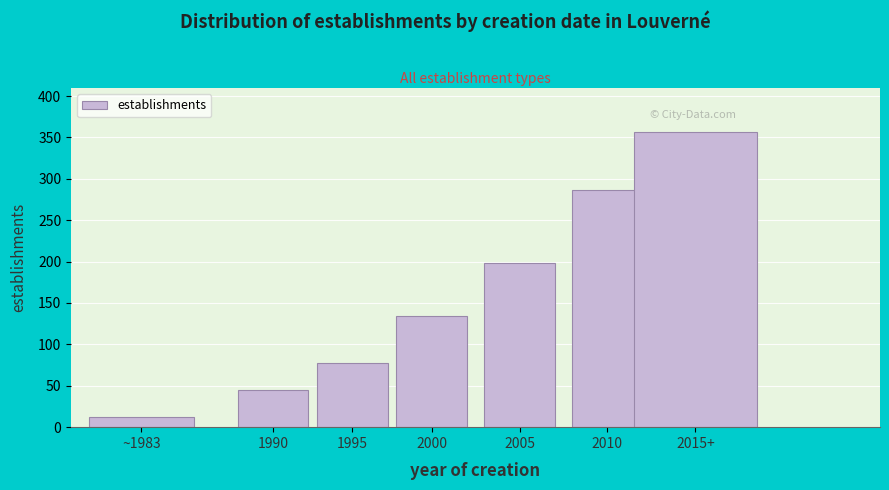

Reading left to right, transcribe all the data shown in this chart.

~1983=12	1990=45	1995=78	2000=134	2005=198	2010=287	2015+=356